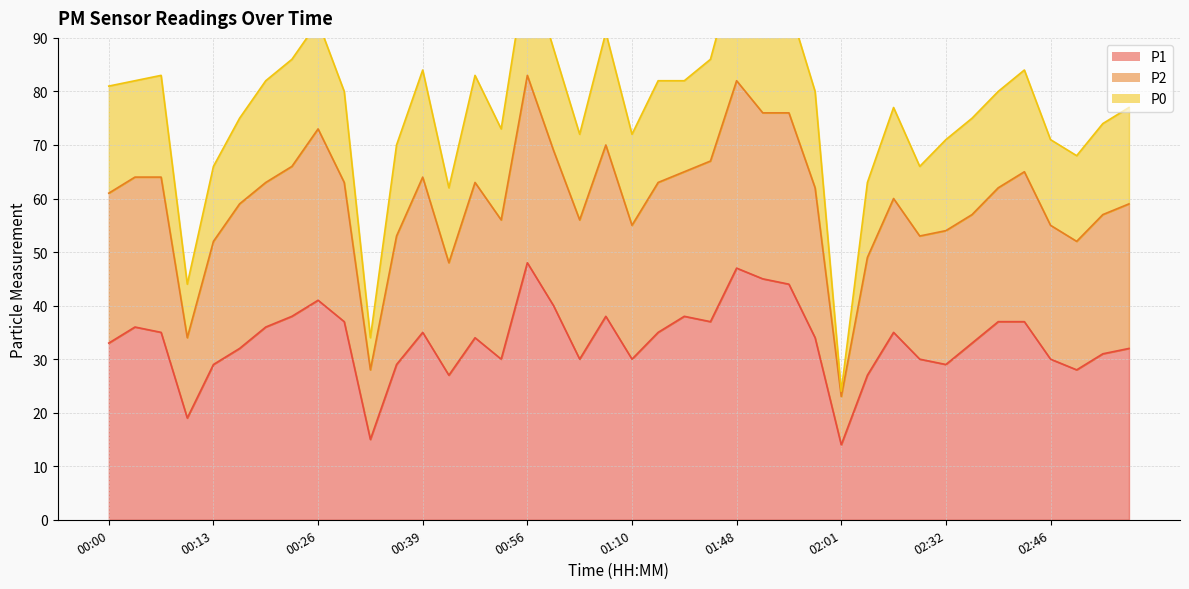

What is the difference between the P2 values at 02:29 and 00:00?

15